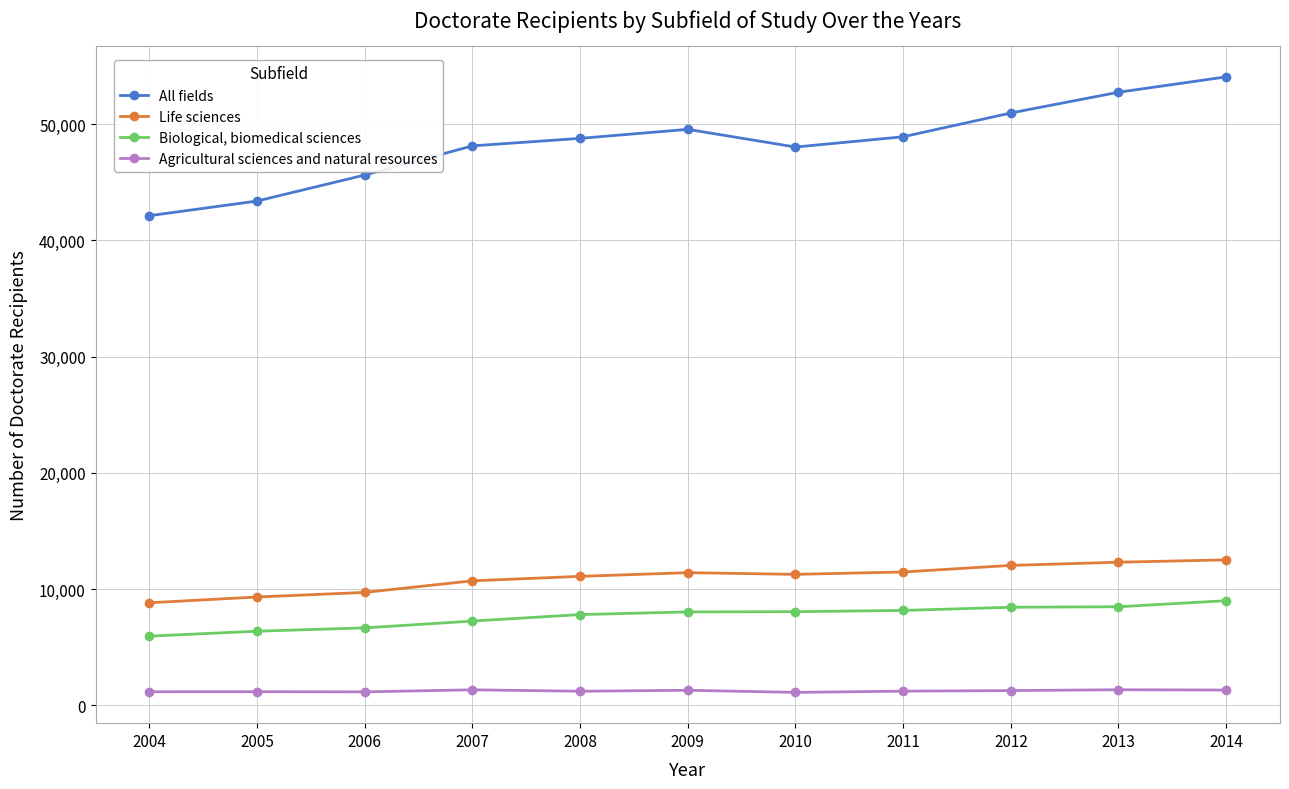

Read the Life sciences value at 2005.

9310